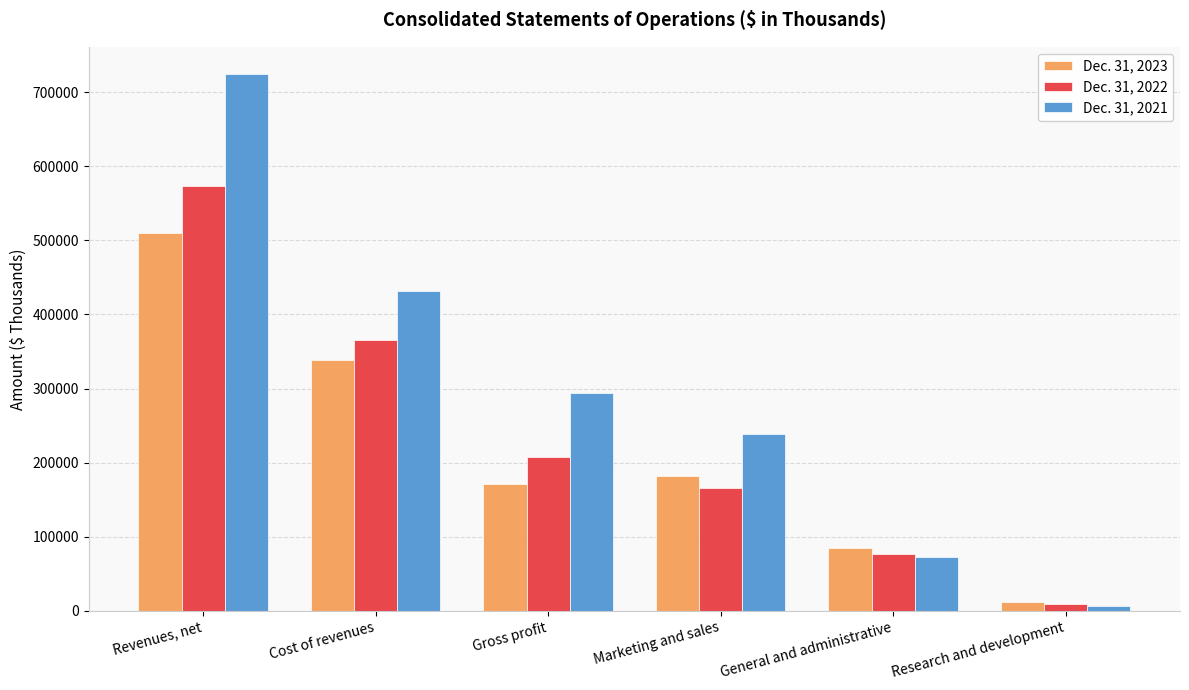

True or false: Dec. 31, 2021 has a value of 994914 at Revenues, net.

False